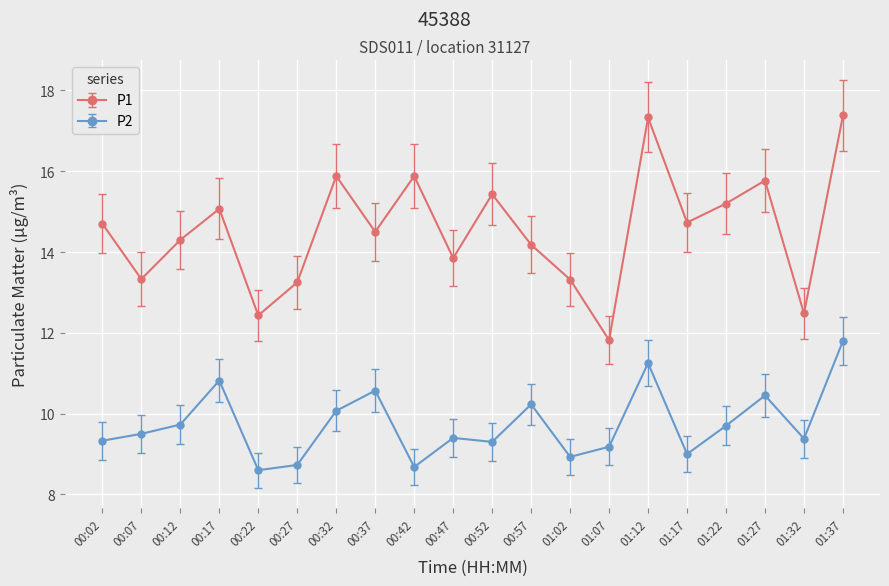

What is the minimum value shown in the chart?

8.6